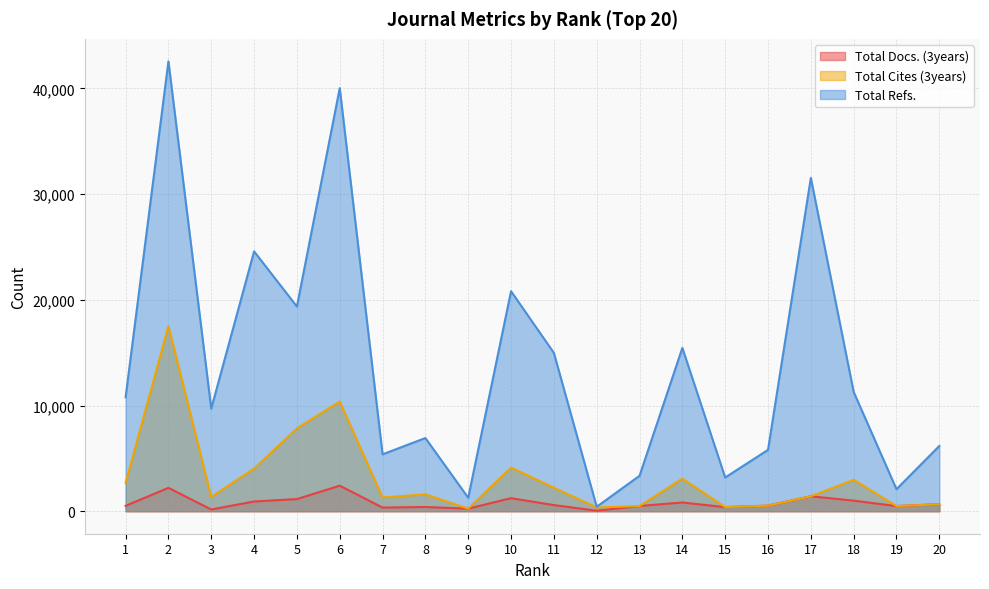

What are all the series names shown in the legend?

Total Docs. (3years), Total Cites (3years), Total Refs.